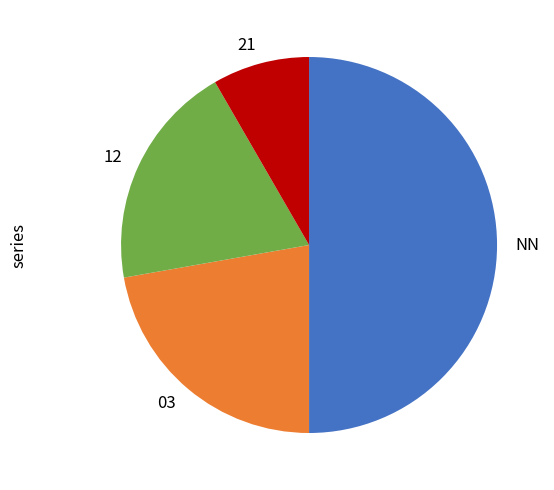

Rank the categories by value from lowest to highest.

21, 12, 03, NN